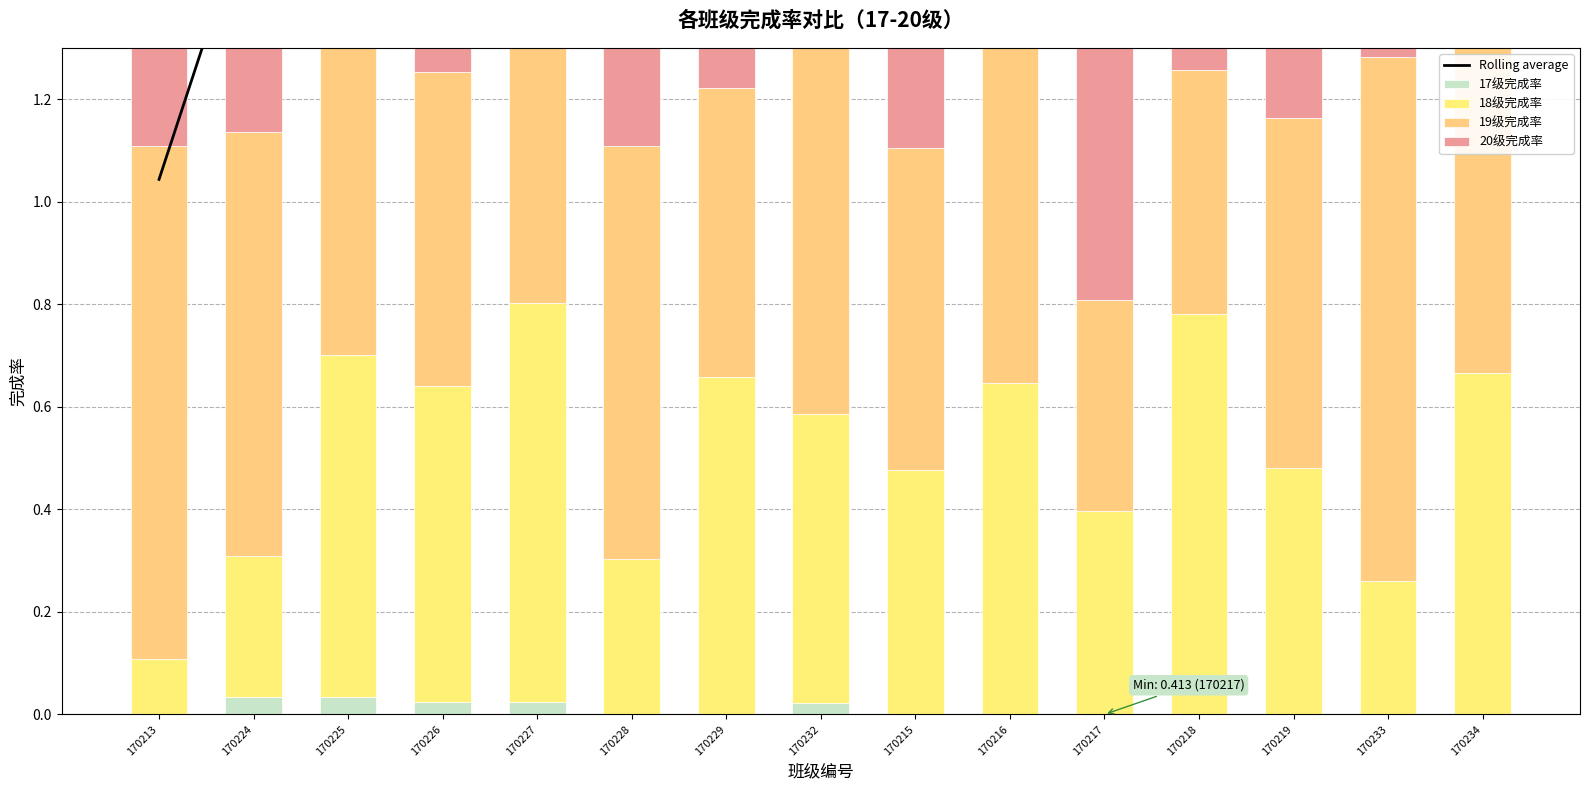

How many data points in Rolling average are above 2?

12